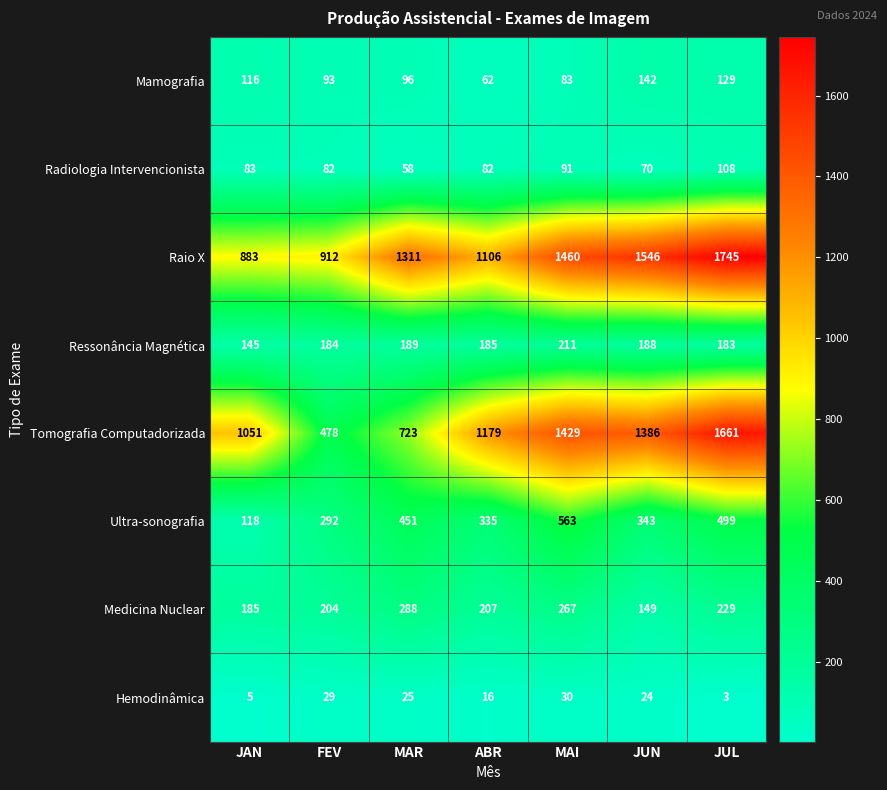

What is the lowest value of the Hemodinâmica series?

3